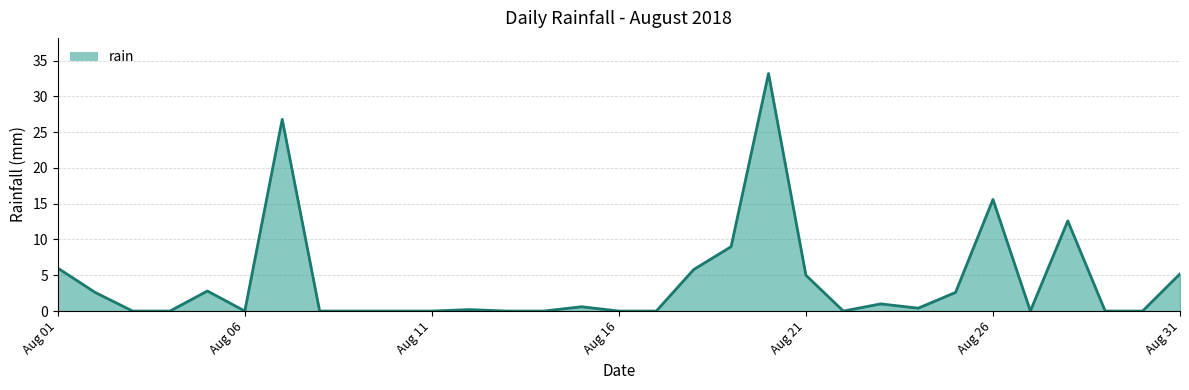

Reading left to right, extract all data points from this chart.

6.0	2.6	0.0	0.0	2.8	0.0	26.8	0.0	0.0	0.0	0.0	0.2	0.0	0.0	0.6	0.0	0.0	5.8	9.0	33.2	5.0	0.0	1.0	0.4	2.6	15.6	0.0	12.6	0.0	0.0	5.2